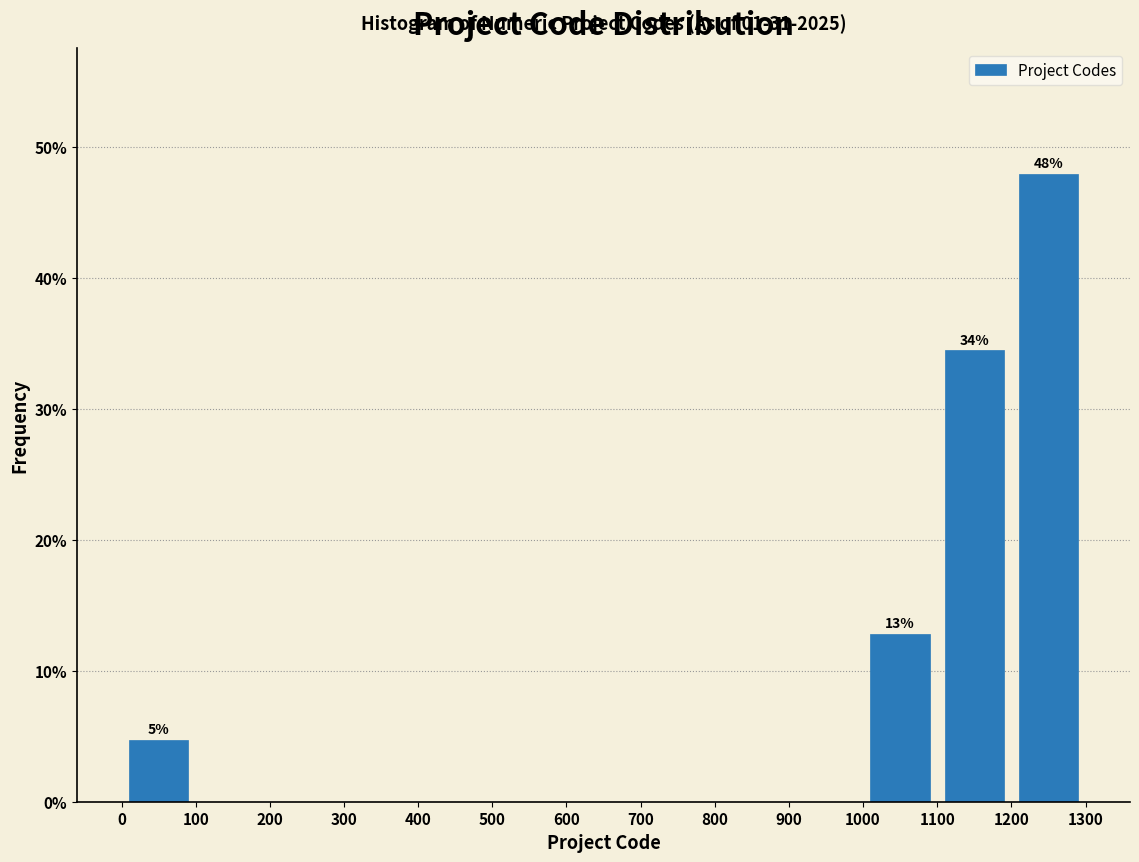

Which range on the x-axis has the tallest bar?

1200 to 1300